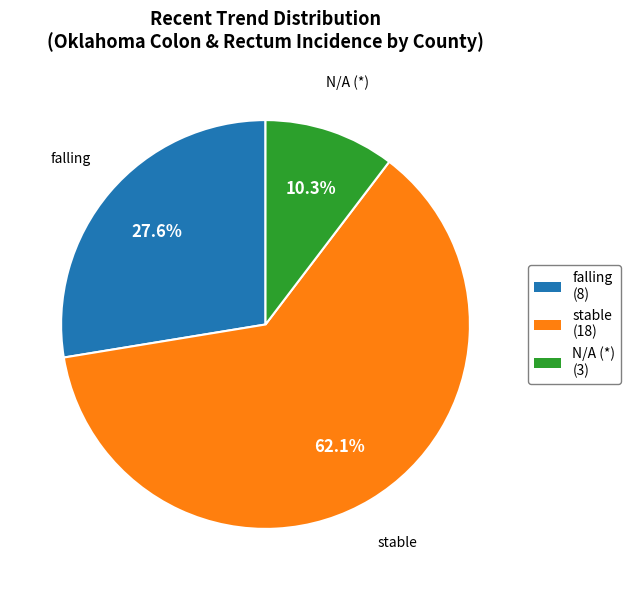

To the nearest percent, what is the average slice percentage?

33%